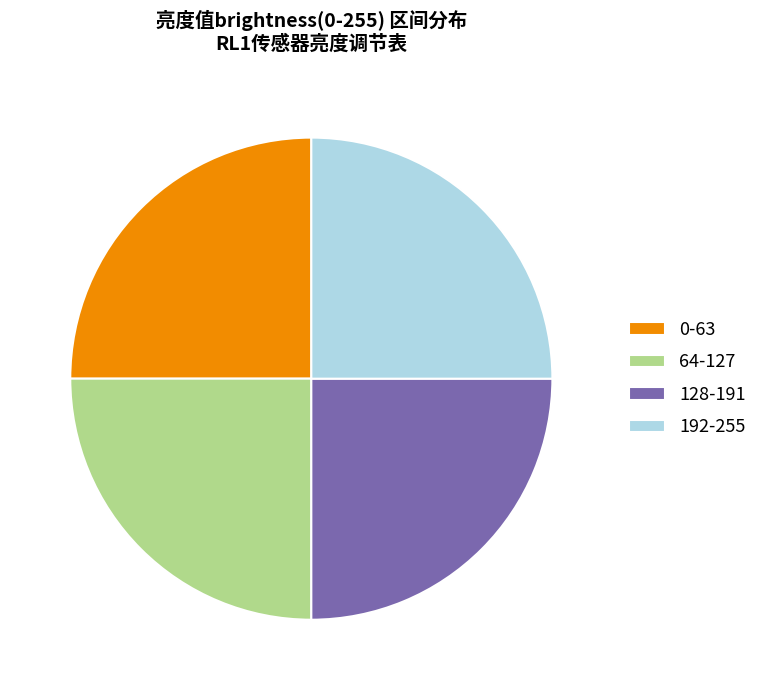

What portion of the pie excludes 64-127?

75.0%